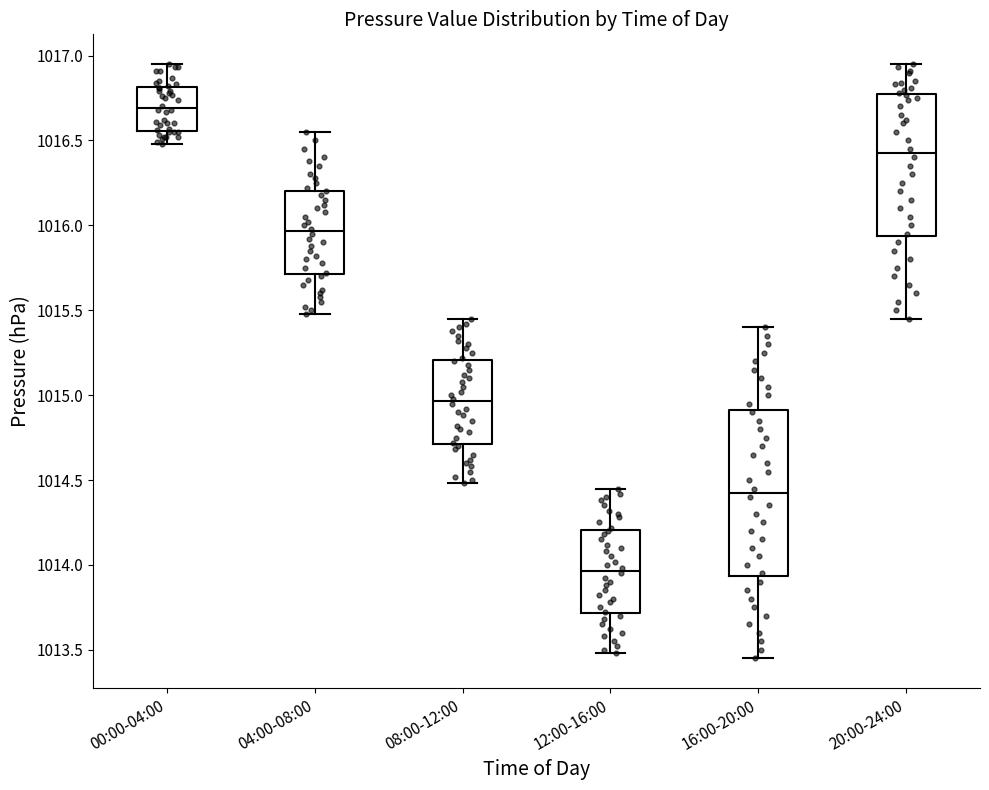

Where is the lower edge of the box for 20:00-24:00 on the y-axis? The values are not printed on the chart, so give them approximately, as read against the axis.

1015.95